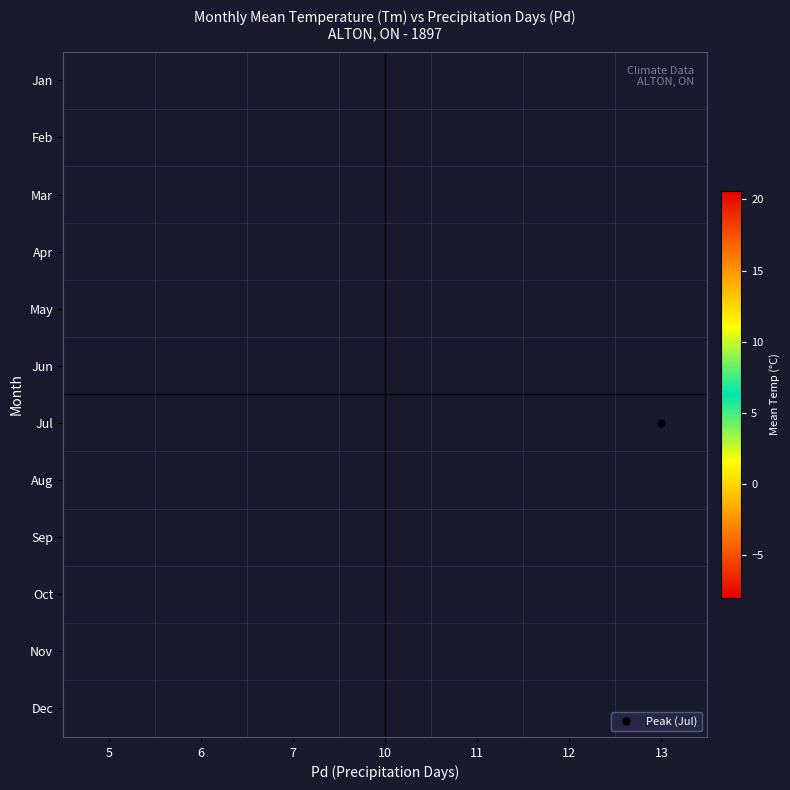

Which label corresponds to the smallest value in the chart?

10